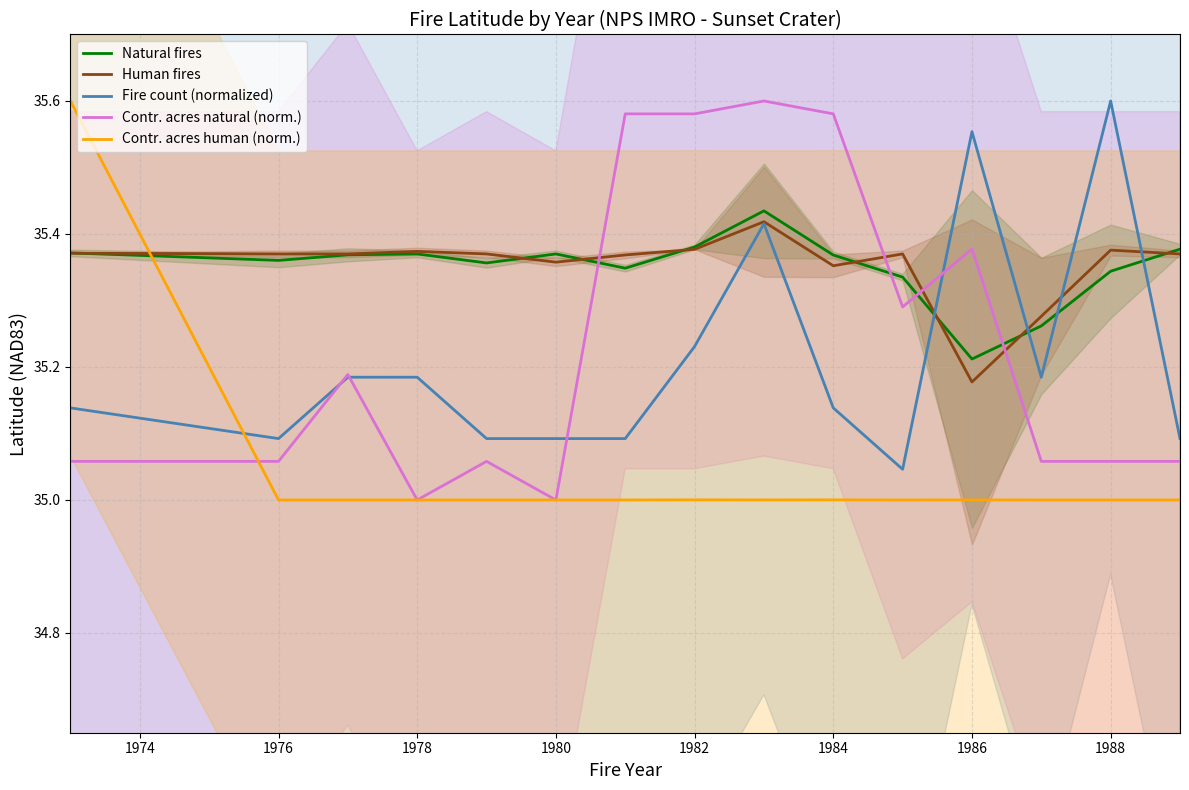

True or false: Contr. acres human (norm.) and Fire count (normalized) cross at least once.

True